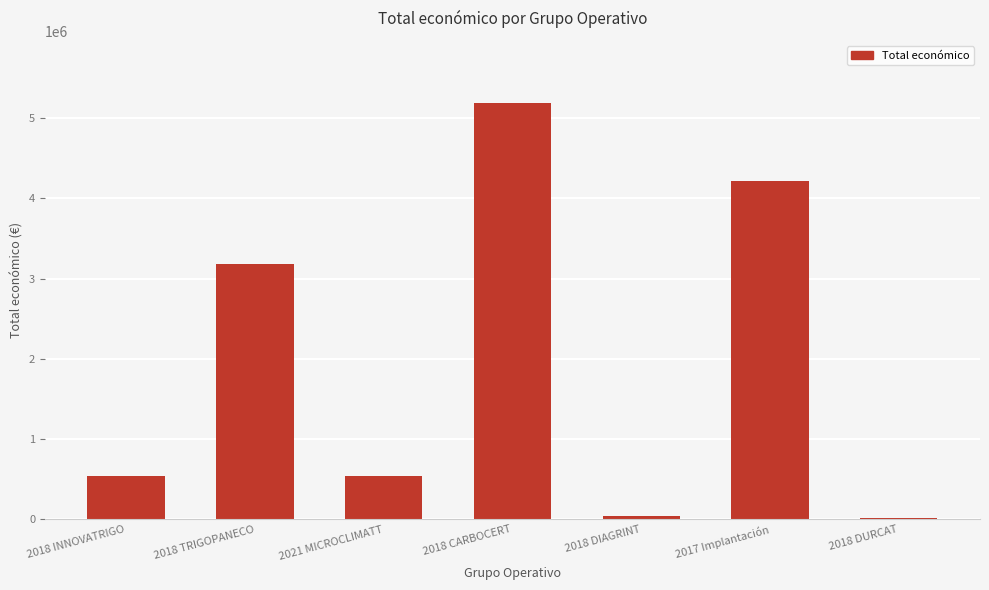

What is the change in value from 2018 CARBOCERT to 2017 Implantación?

-964830